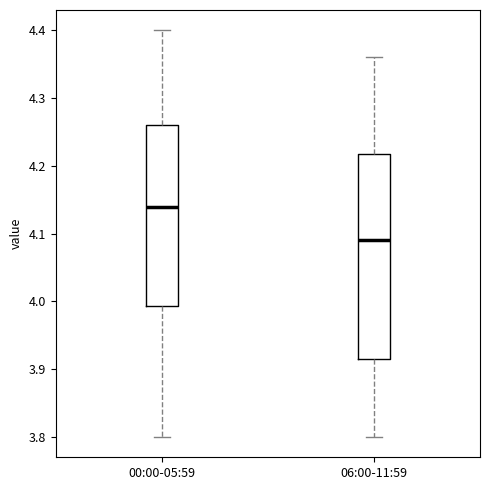

Reading left to right, transcribe this box plot: for each box, give where its median line is, the range the box spans, and where its two whiskers end, as read against the y-axis. The values are not printed on the chart, so give them approximately, as read against the axis.

00:00-05:59: median 4.14, box 3.99 to 4.26, whiskers 3.80 to 4.40
06:00-11:59: median 4.09, box 3.92 to 4.22, whiskers 3.80 to 4.36